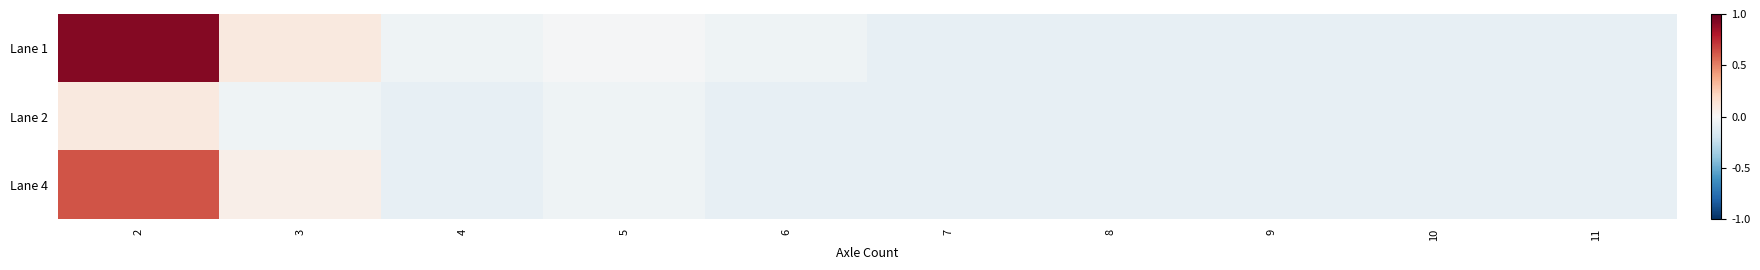

At which category is the sum across all series the highest?

2